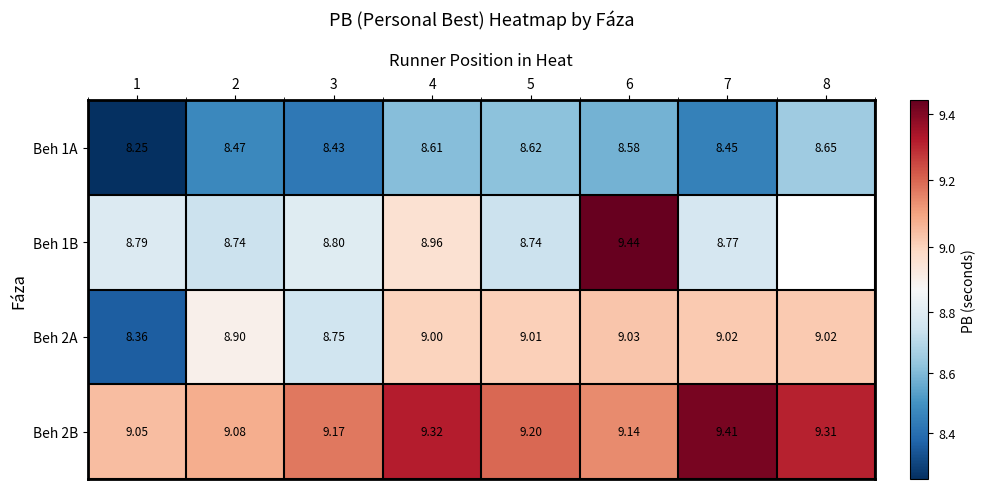

Which series has the largest range (max minus min)?

Beh 1B